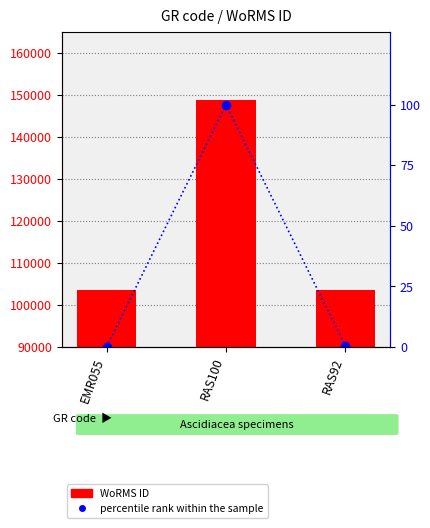

Which has a higher value, EMR055 or RAS100?

RAS100